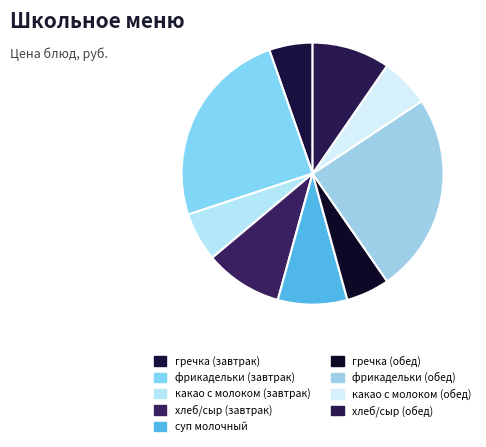

How many slices are in this pie chart?

9